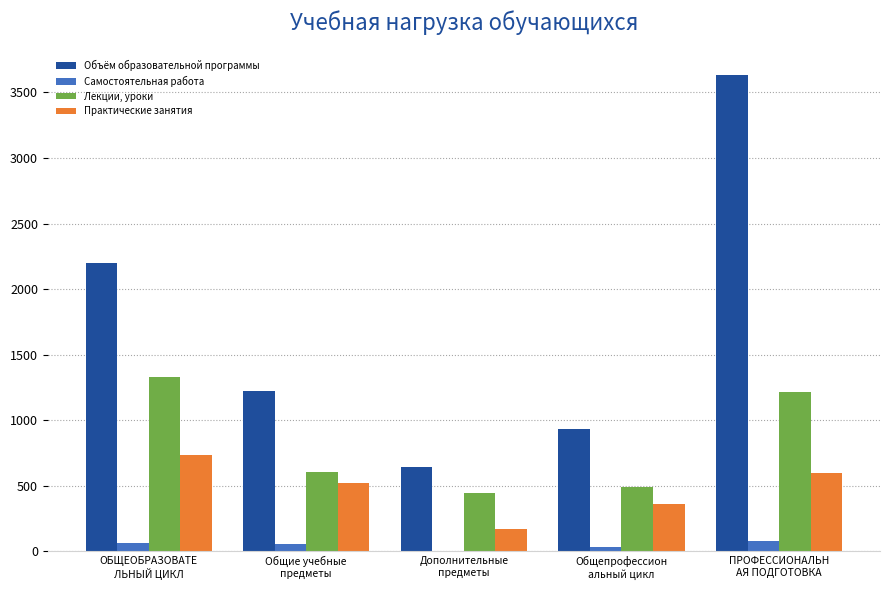

Which series has the largest total across all categories?

Объём образовательной программы